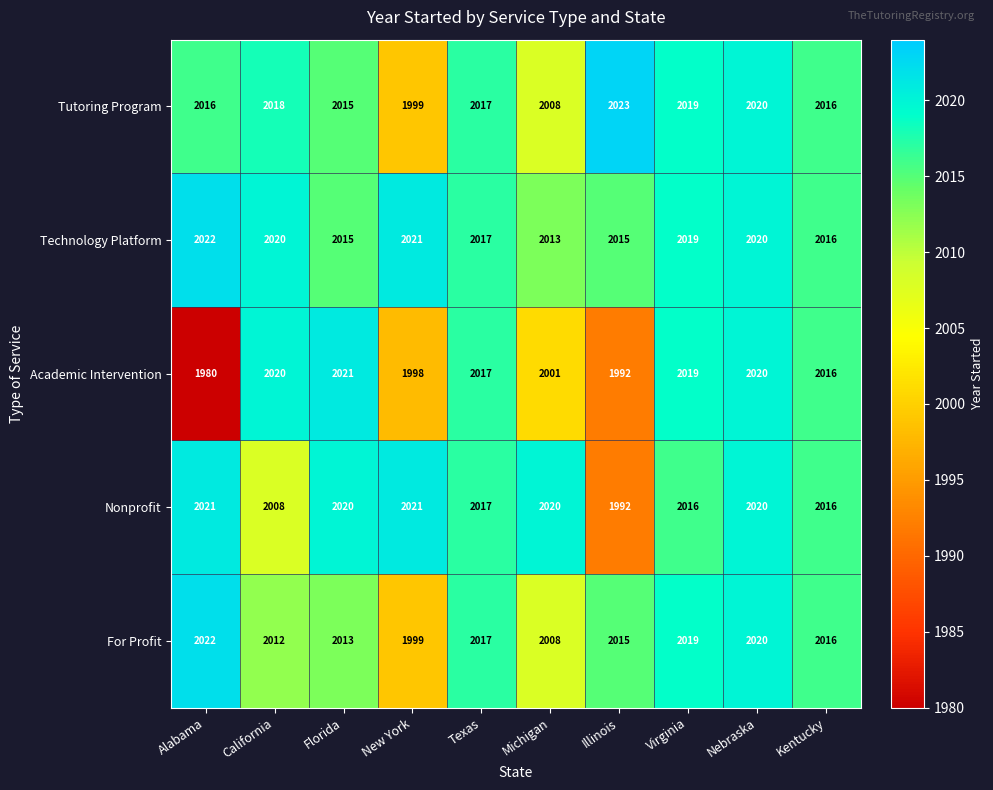

Between Florida and Illinois, which series saw the biggest shift?

Academic Intervention